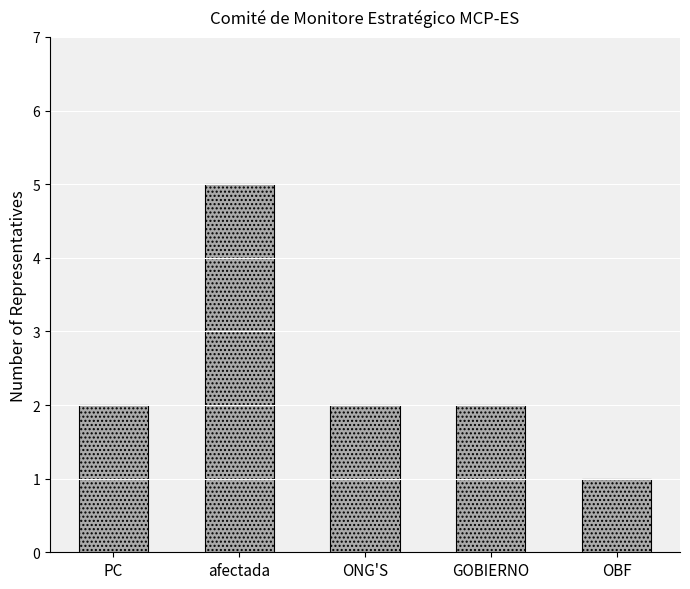

Approximately how many times larger is the value at GOBIERNO compared to afectada?

0.4